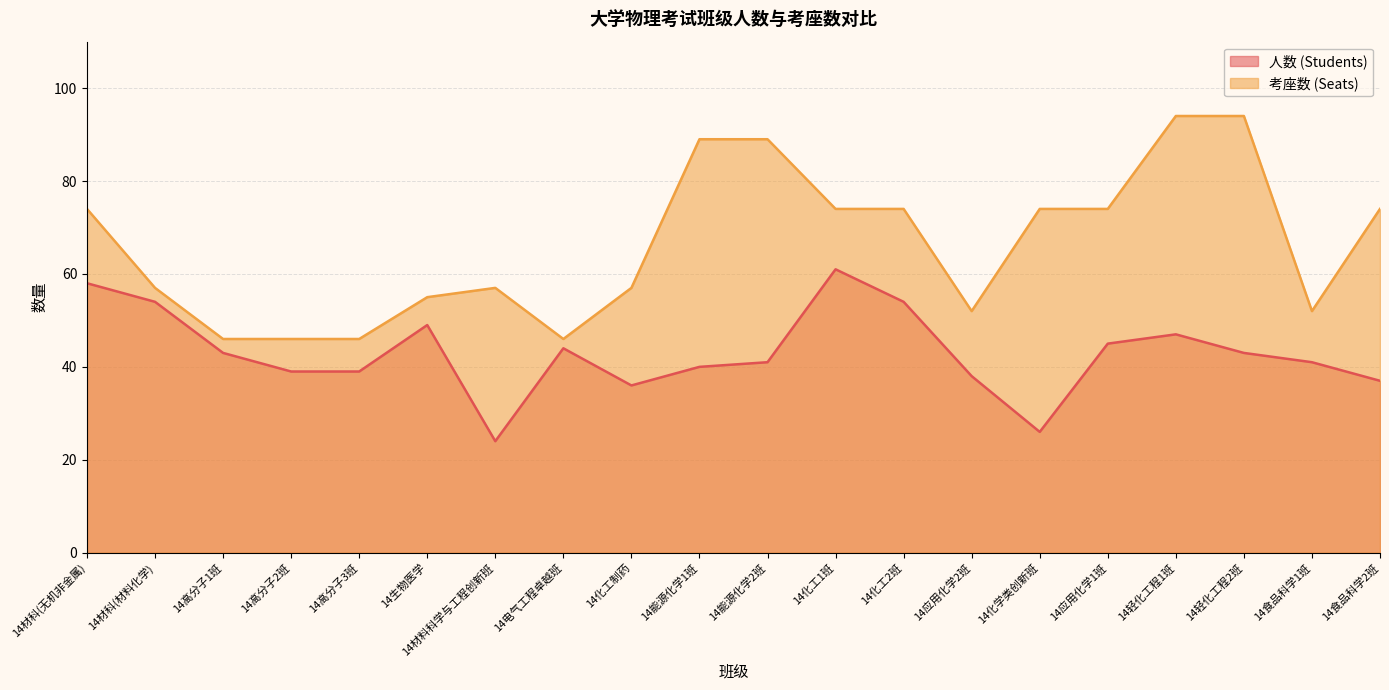

Rank the categories by 考座数 (Seats) value from highest to lowest.

14轻化工程1班, 14轻化工程2班, 14能源化学1班, 14能源化学2班, 14材科(无机非金属), 14化工1班, 14化工2班, 14化学类创新班, 14应用化学1班, 14食品科学2班, 14材科(材料化学), 14材料科学与工程创新班, 14化工制药, 14生物医学, 14应用化学2班, 14食品科学1班, 14高分子1班, 14高分子2班, 14高分子3班, 14电气工程卓越班